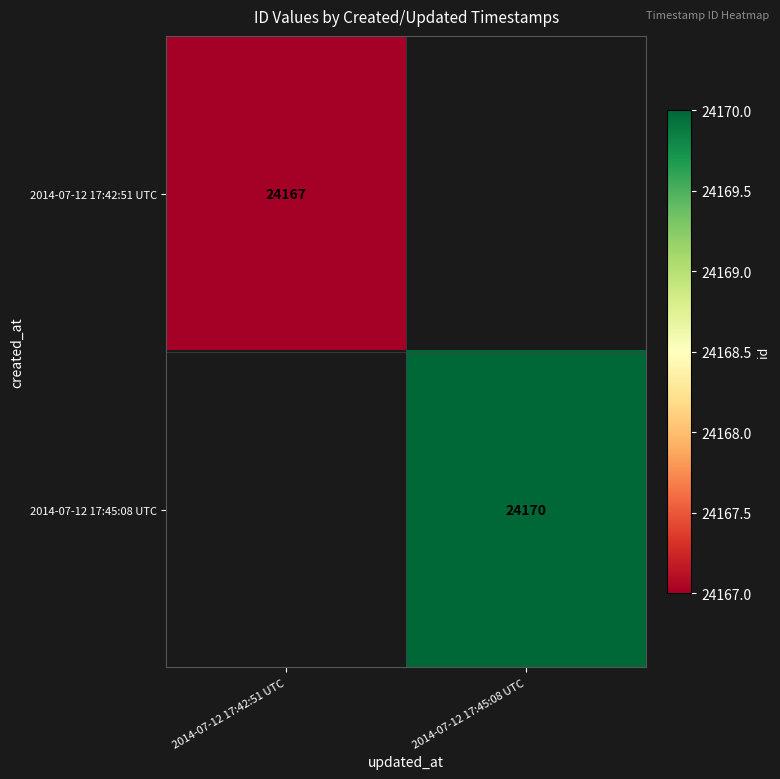

The 2014-07-12 17:45:08 UTC series shows 24170 at 2014-07-12 17:45:08 UTC. True or false?

True